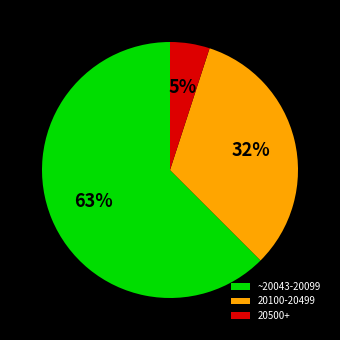

Which category has the biggest portion of the pie?

~20043-20099